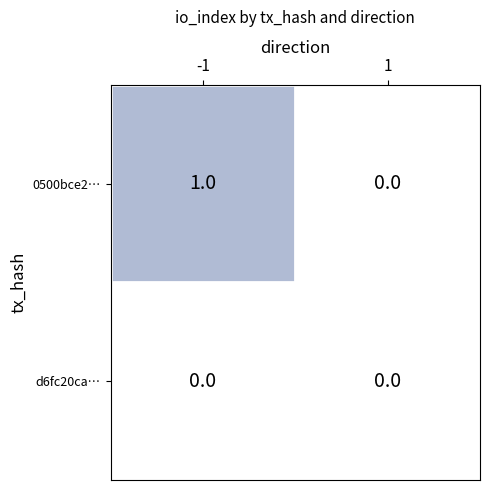

Is it true that 0500bce2… equals 1 at -1?

True